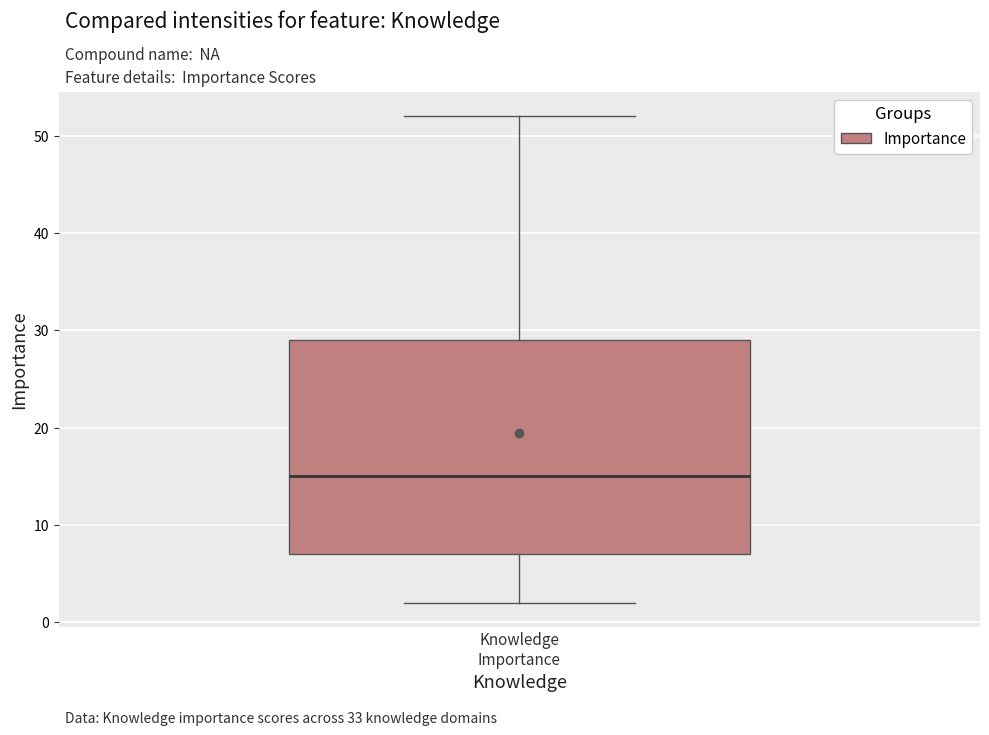

Transcribe this box plot: give where the median line is, the range the box spans, and where the two whiskers end, as read against the y-axis. The values are not printed on the chart, so give them approximately, as read against the axis.

median 15, box 7 to 29, whiskers 2 to 52